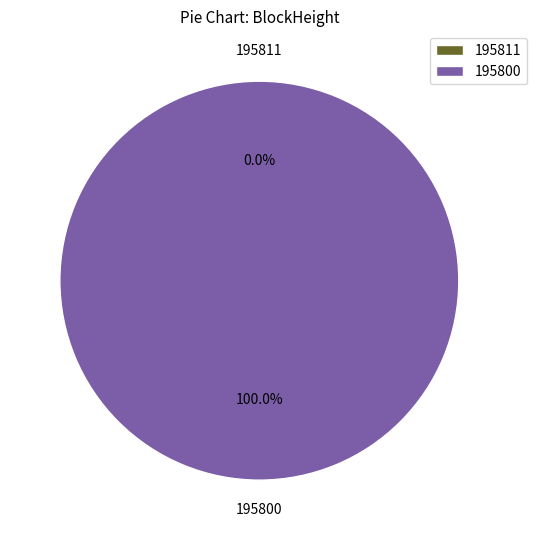

Which slice represents more than half of the pie?

195800